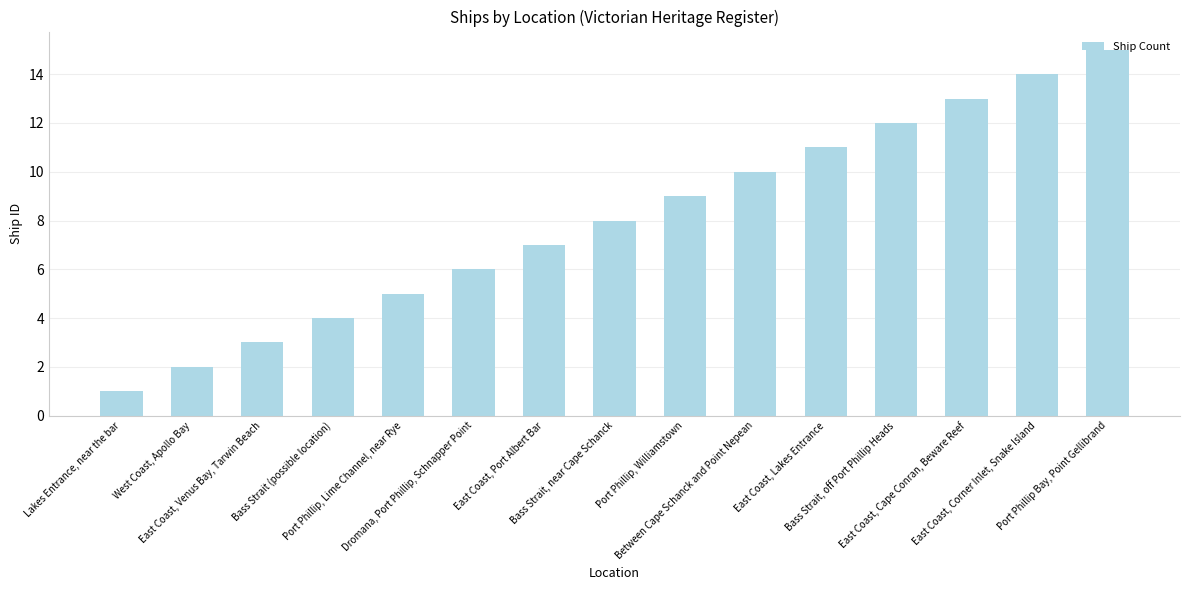

What is the label of the 1st bar from the right?

Port Phillip Bay, Point Gellibrand